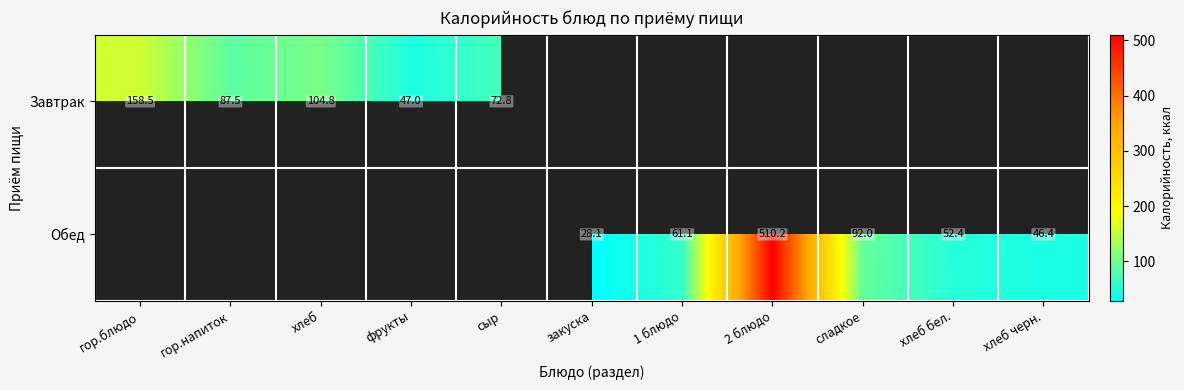

True or false: Завтрак has a value of 22.5 at фрукты.

False